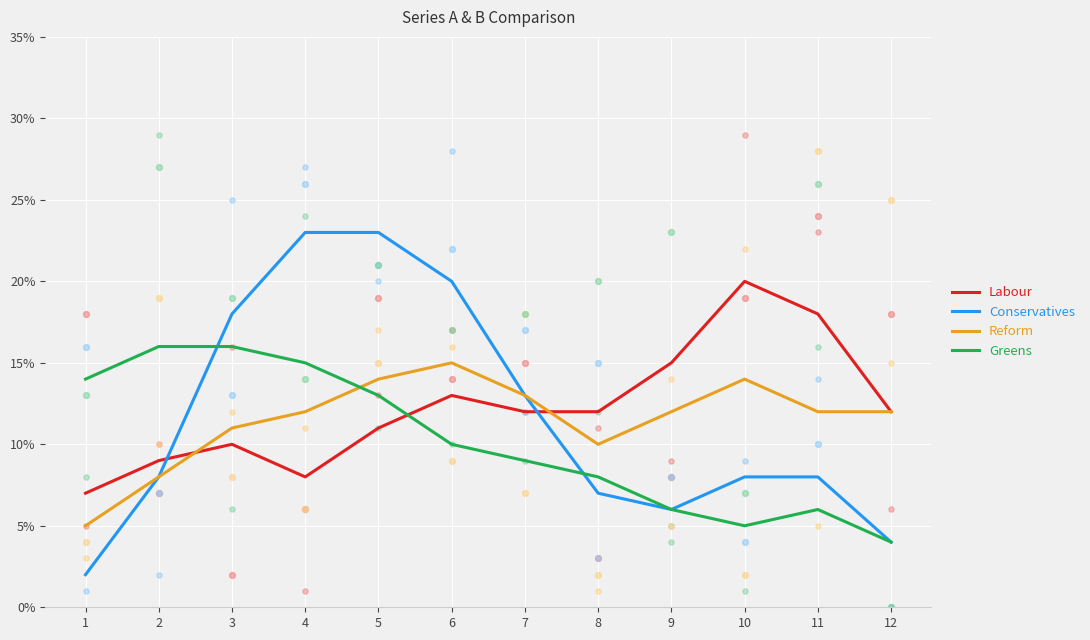

Is the value of Greens at 11 greater than the value of Labour at 10?

No